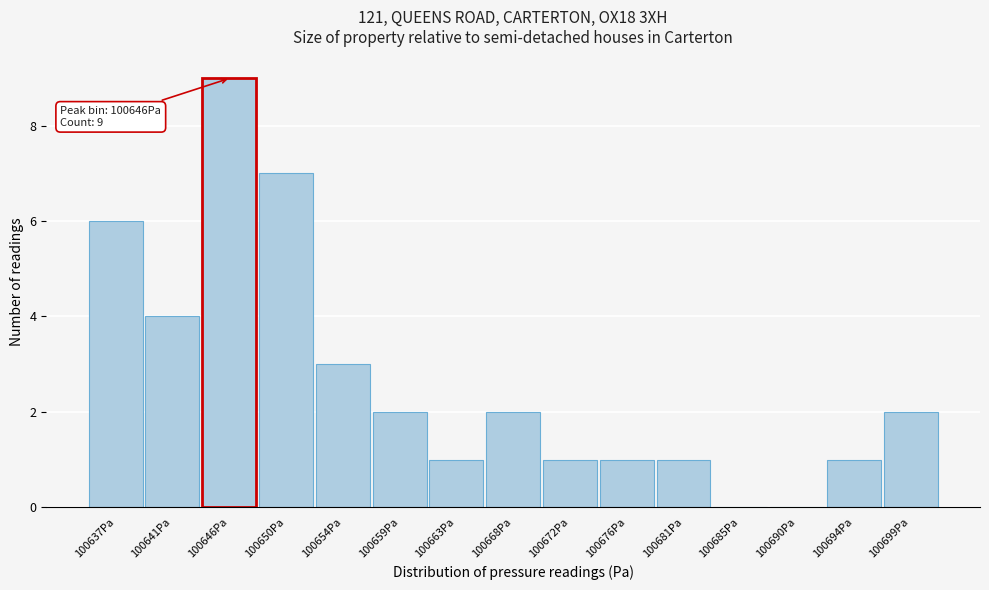

Reading right to left, what are all the values shown in this chart?

100699Pa=2	100694Pa=1	100690Pa=0	100685Pa=0	100681Pa=1	100676Pa=1	100672Pa=1	100668Pa=2	100663Pa=1	100659Pa=2	100654Pa=3	100650Pa=7	100646Pa=9	100641Pa=4	100637Pa=6